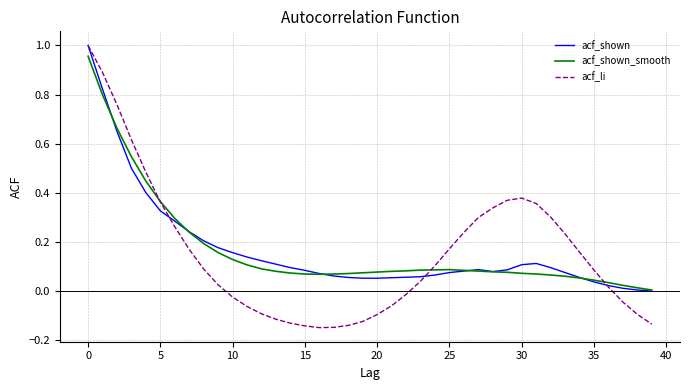

Which series has the widest spread of values?

acf_li